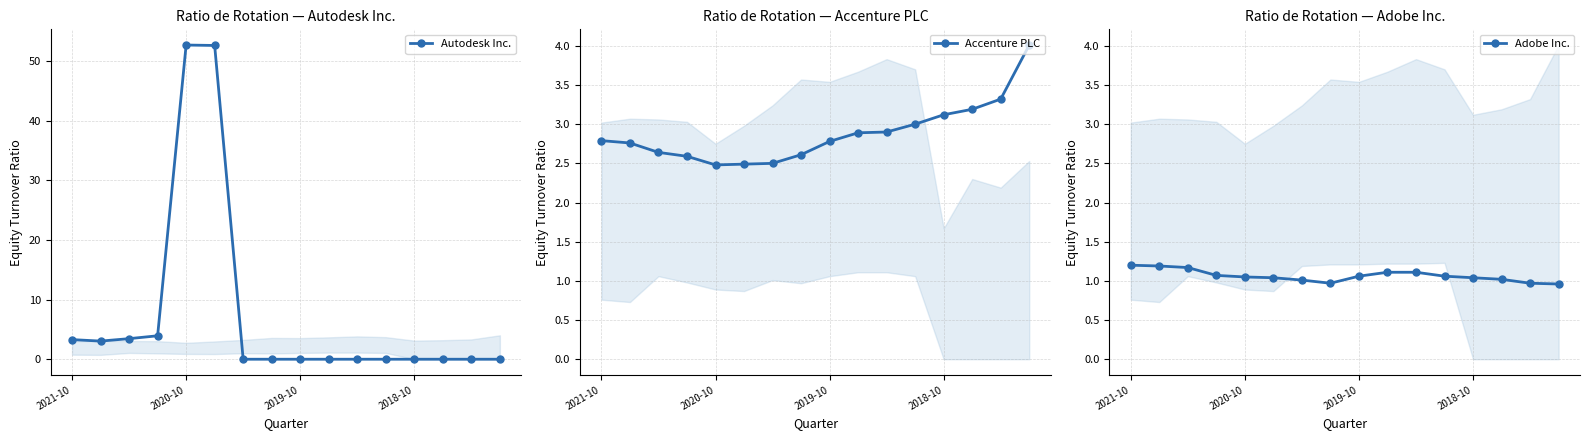

What is the maximum value for Adobe Inc.?

1.2